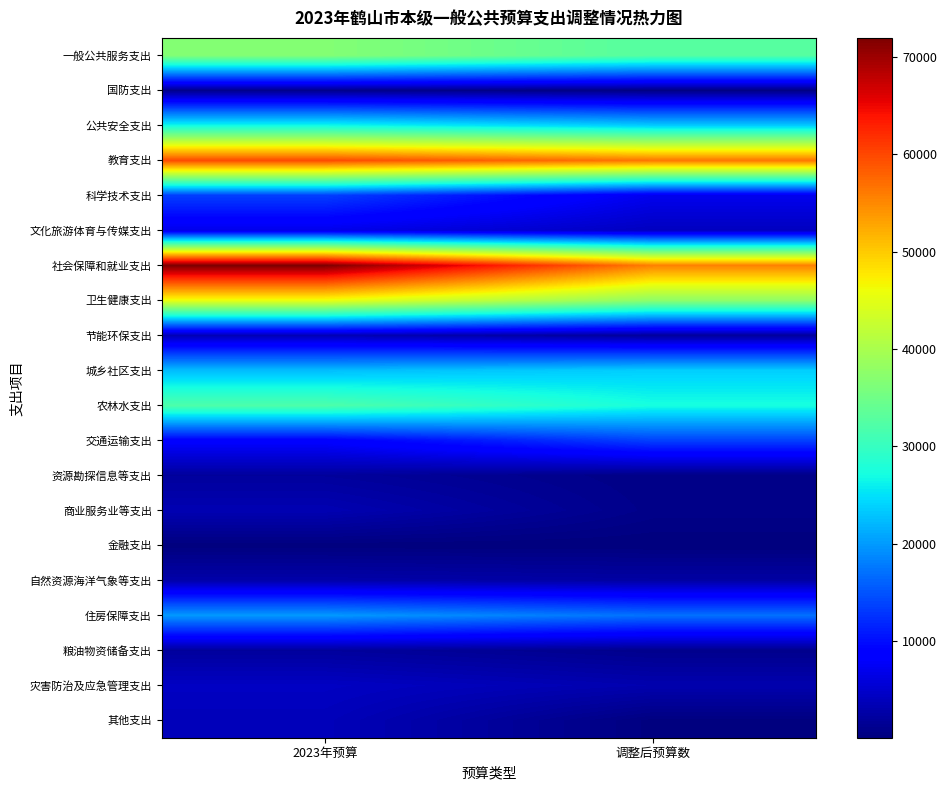

Rank the series at 2023年预算 from lowest to highest value.

金融支出, 国防支出, 资源勘探信息等支出, 粮油物资储备支出, 自然资源海洋气象等支出, 商业服务业等支出, 节能环保支出, 其他支出, 灾害防治及应急管理支出, 文化旅游体育与传媒支出, 交通运输支出, 科学技术支出, 住房保障支出, 城乡社区支出, 公共安全支出, 农林水支出, 一般公共服务支出, 卫生健康支出, 教育支出, 社会保障和就业支出